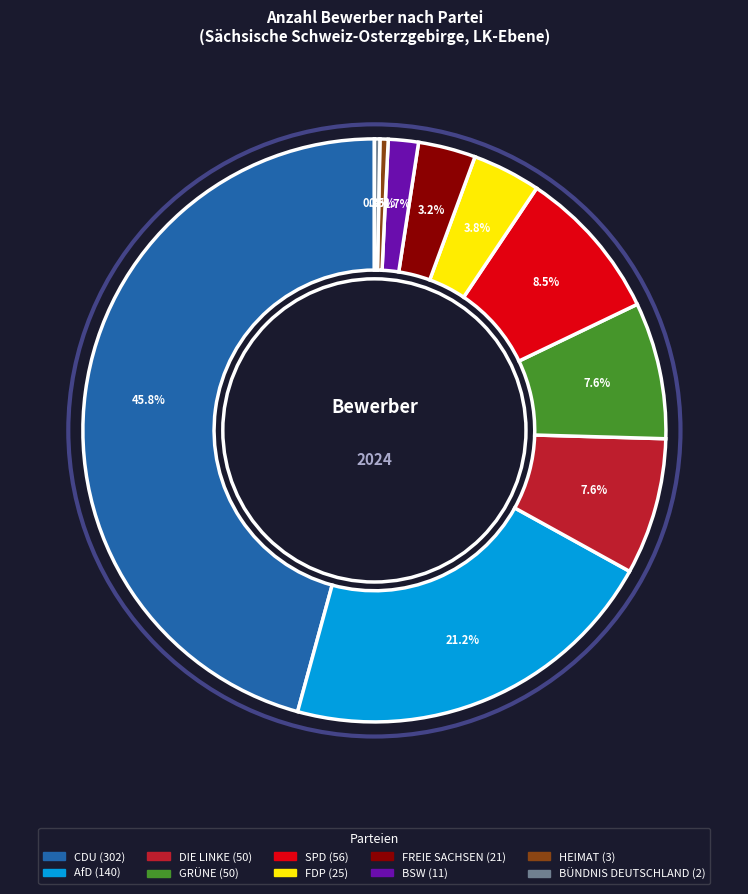

Count the number of slices in the pie.

10